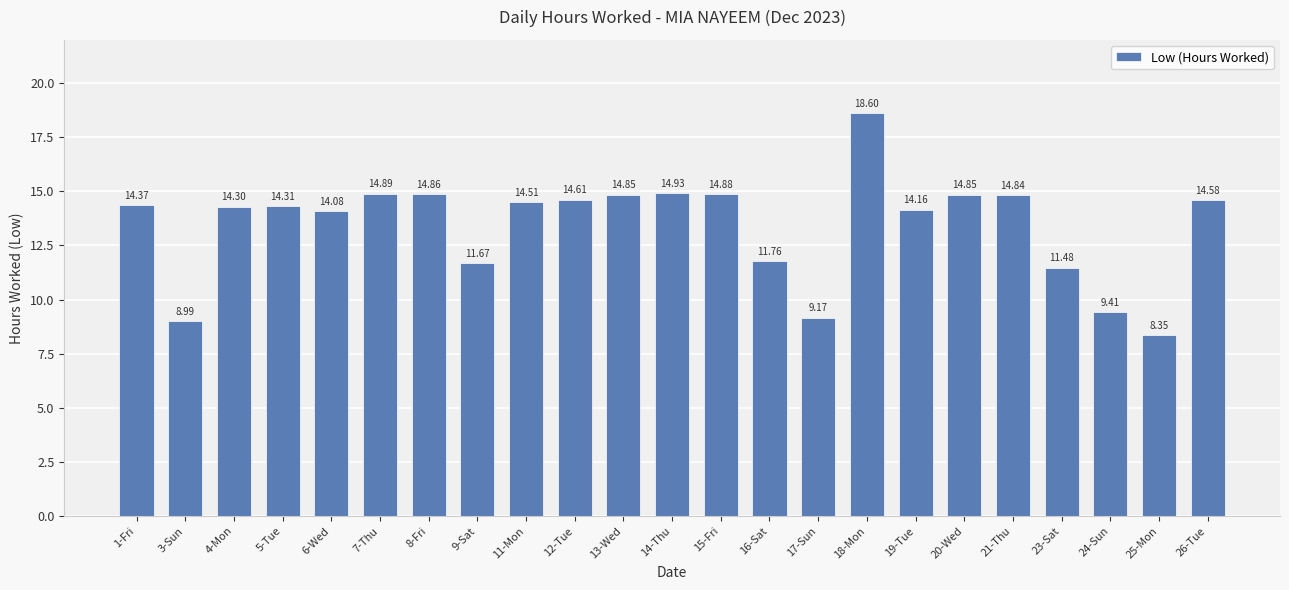

What is the sum of the values at 17-Sun and 11-Mon?

23.7